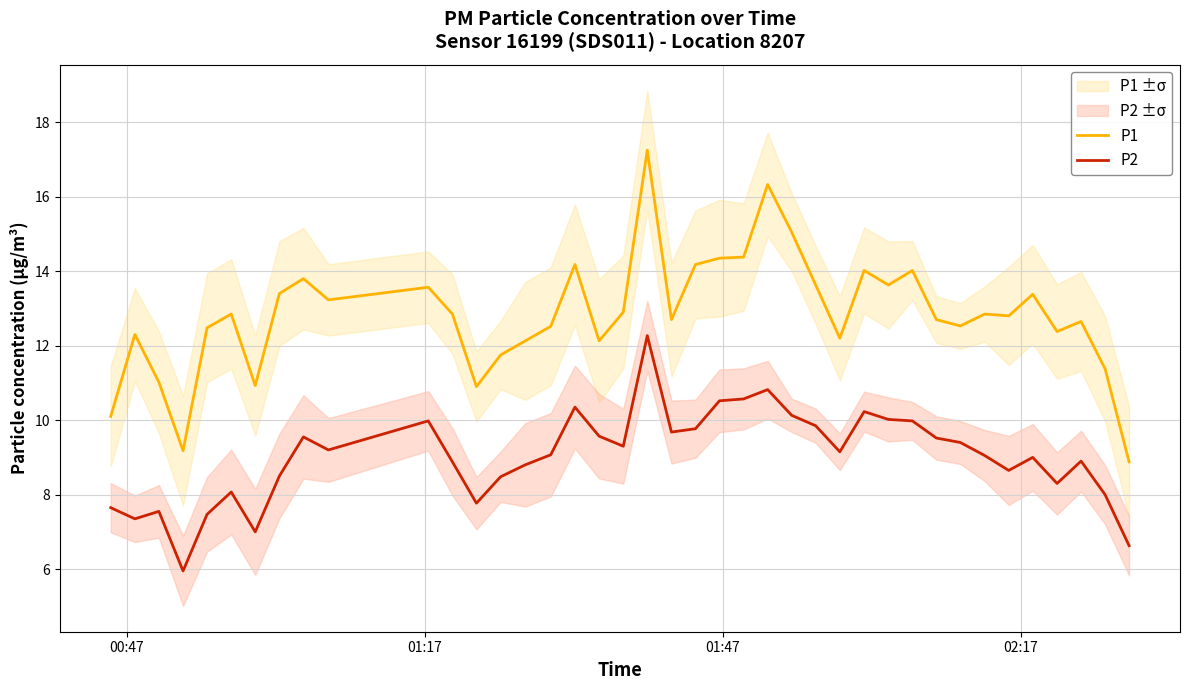

What is the minimum value for P1?

8.9